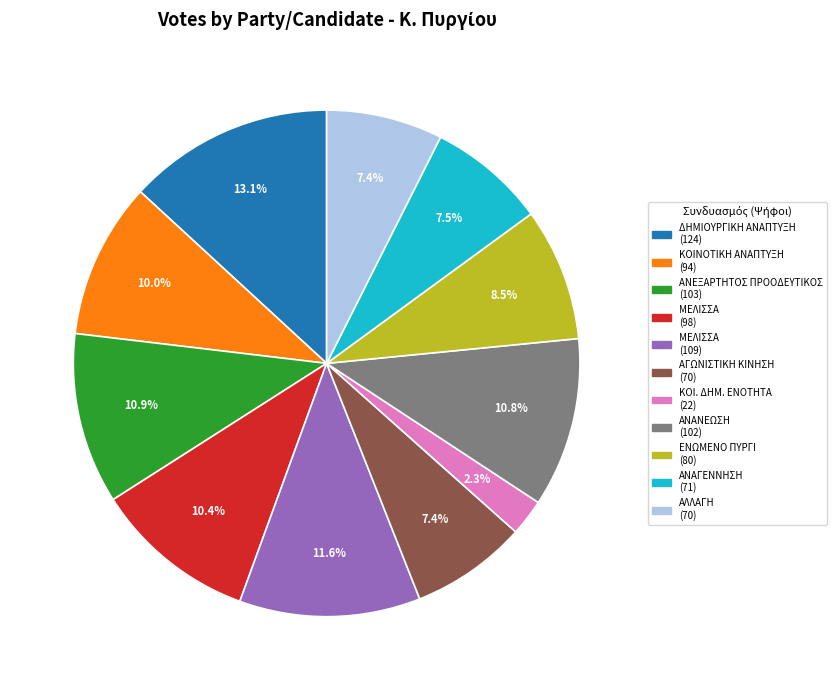

Approximately how many times larger is the value at ΜΕΛΙΣΣΑ (98) compared to ΑΛΛΑΓΗ (70)?

1.4